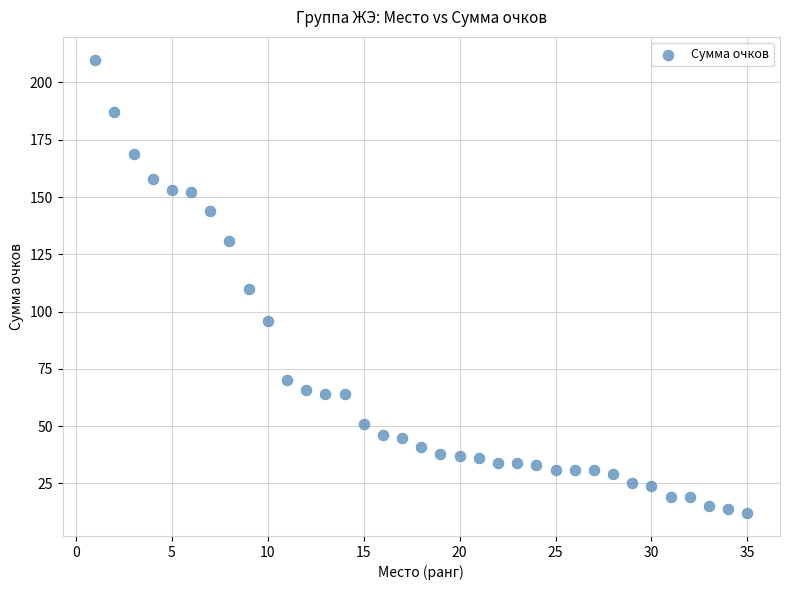

What is the range of Y values (max minus min)?

198